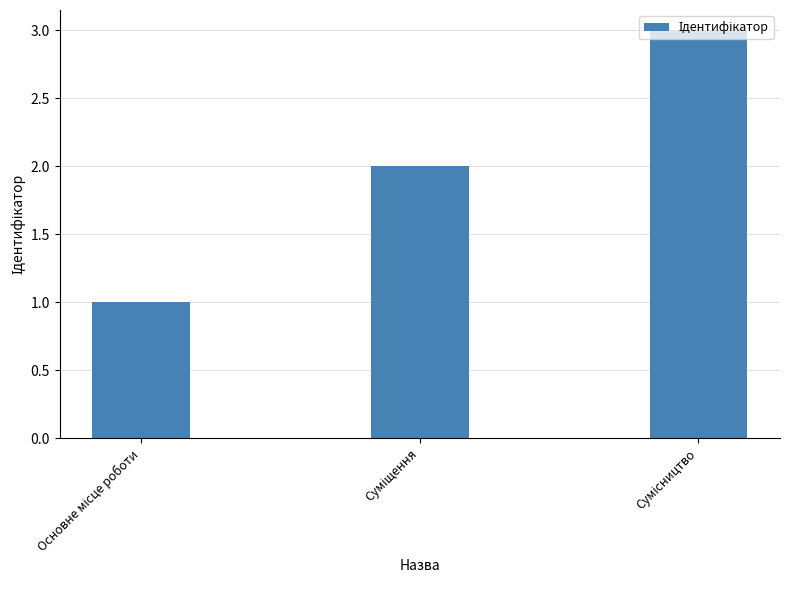

What is the greatest value displayed?

3